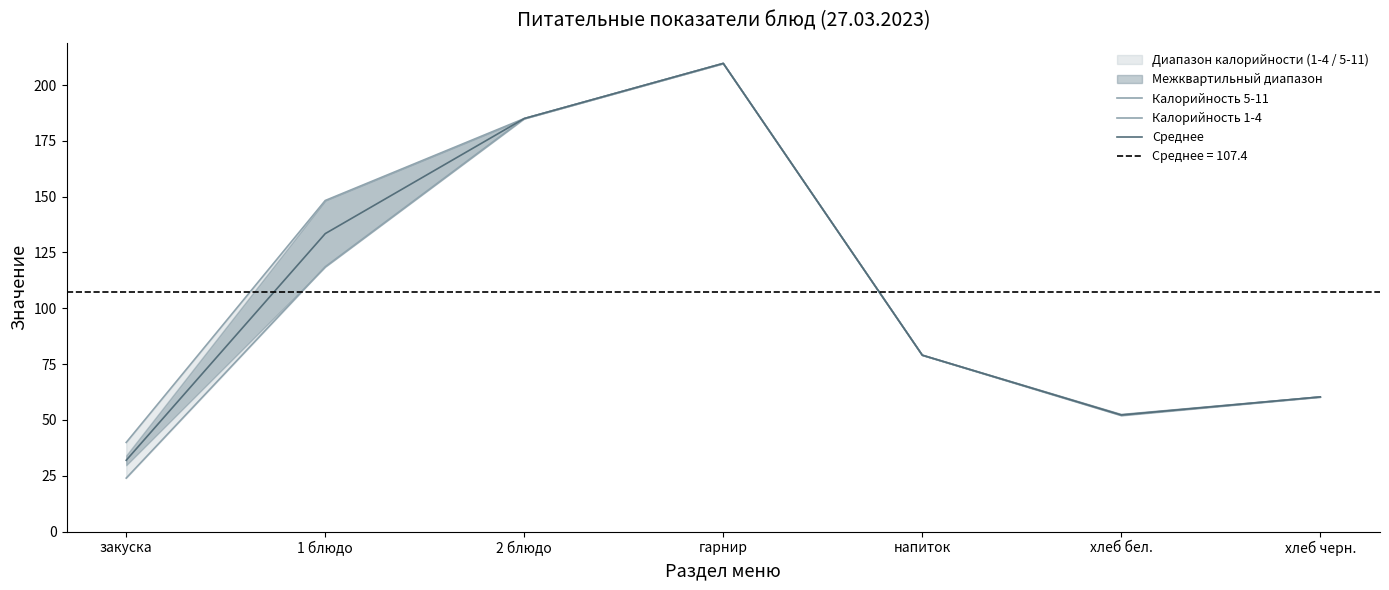

What is the value of the Калорийность 5-11 point at the 1st from the left?

39.9